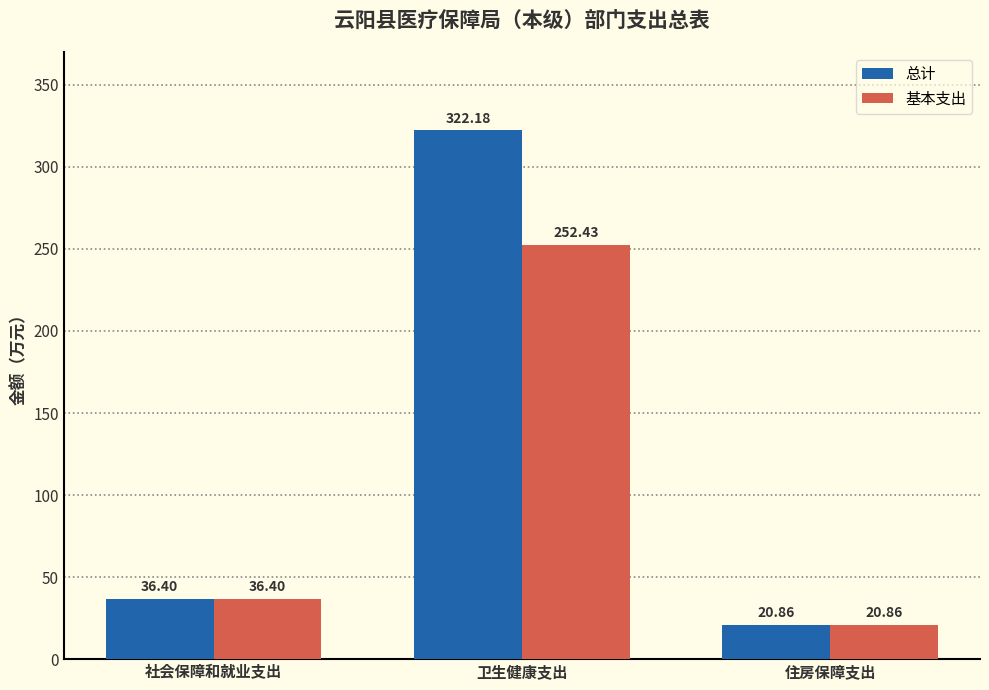

Reading left to right, extract all data points from this chart.

总计: 社会保障和就业支出=36.4	卫生健康支出=322.2	住房保障支出=20.9
基本支出: 社会保障和就业支出=36.4	卫生健康支出=252.4	住房保障支出=20.9